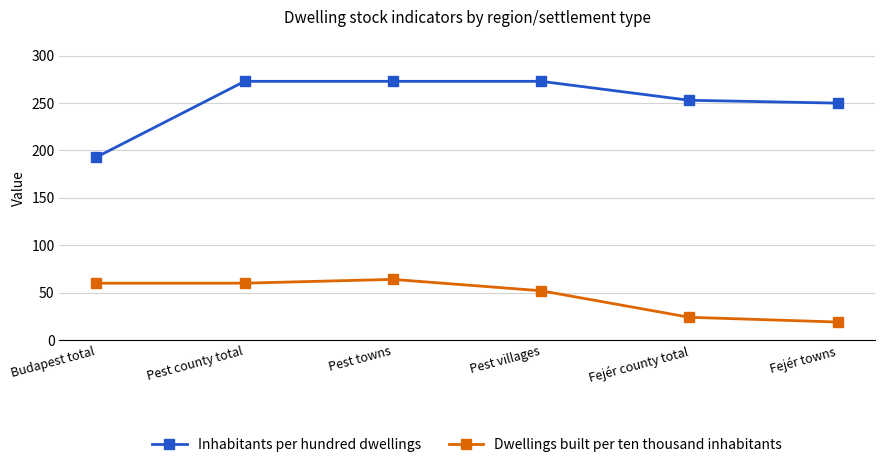

Read the Dwellings built per ten thousand inhabitants value at Budapest total, to the nearest 10.

60